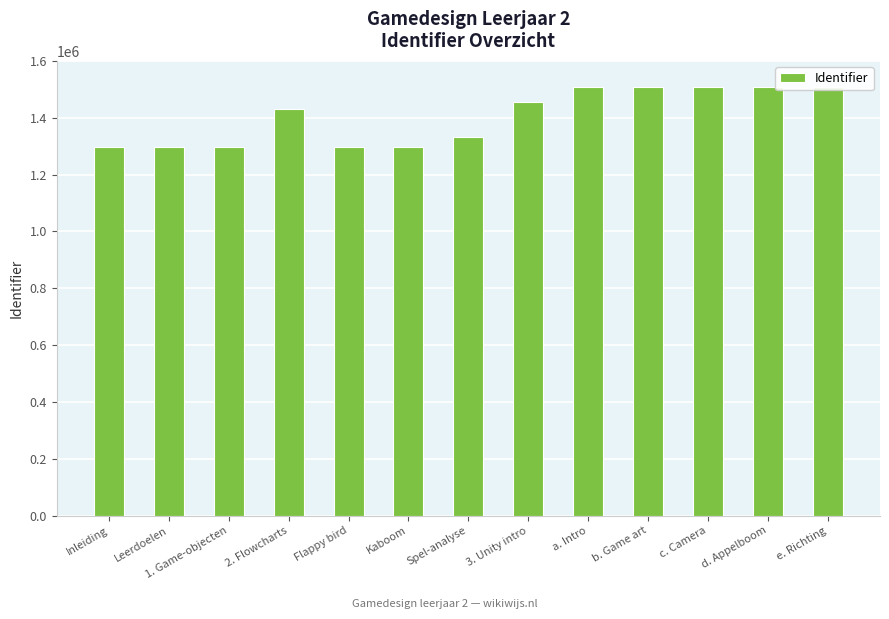

The chart shows a value of 1506827 at c. Camera. True or false?

True